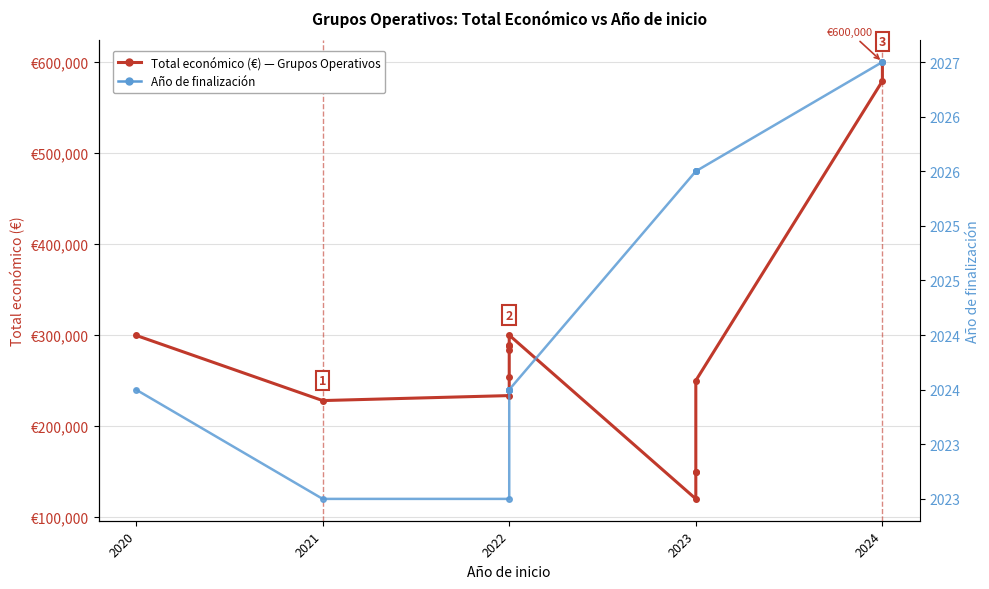

True or false: Total económico (€) has a value of 150000 at 2023.

True